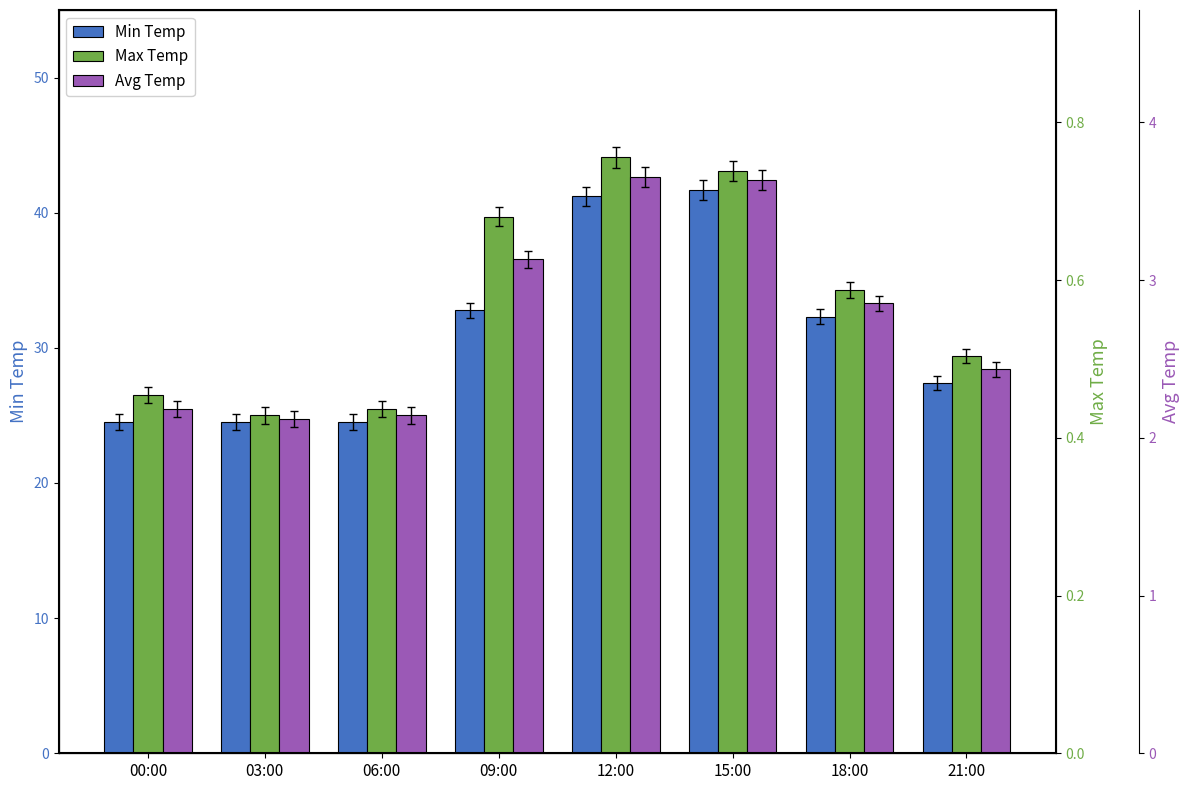

Which series has the largest total across all categories?

Max Temp